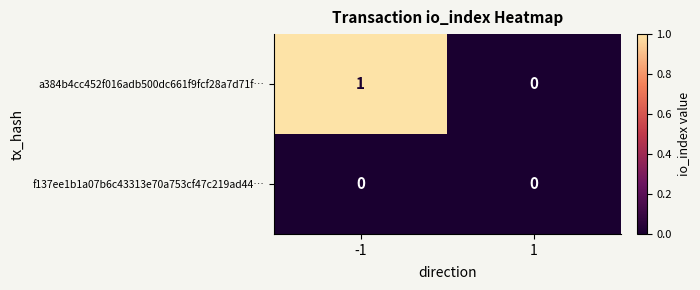

The a384b4cc452f016adb500dc661f9fcf28a7d71f… series shows 0 at -1. True or false?

False